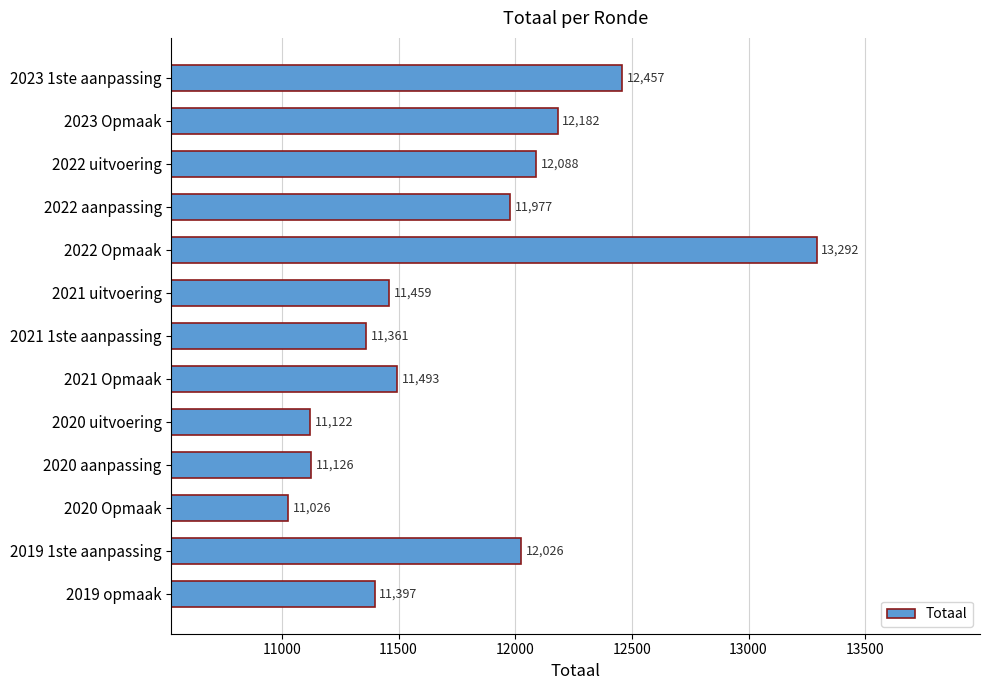

What is the label of the 6th bar from the bottom?

2021 Opmaak